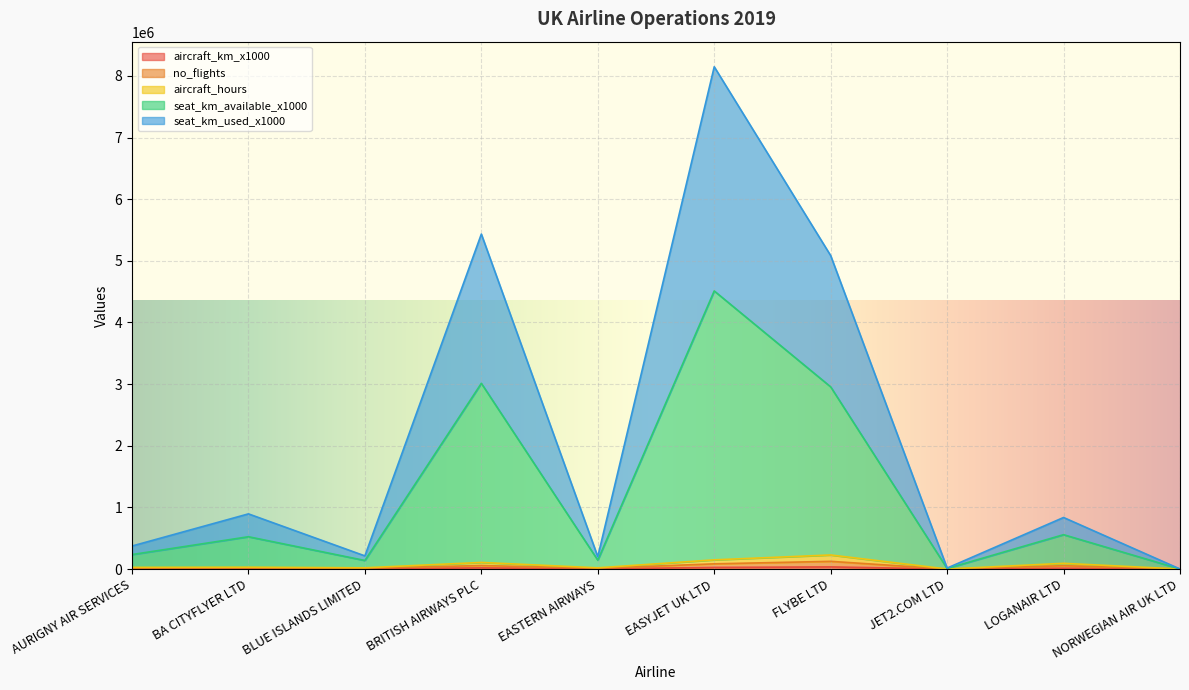

True or false: seat_km_available_x1000 and no_flights intersect in this chart.

False